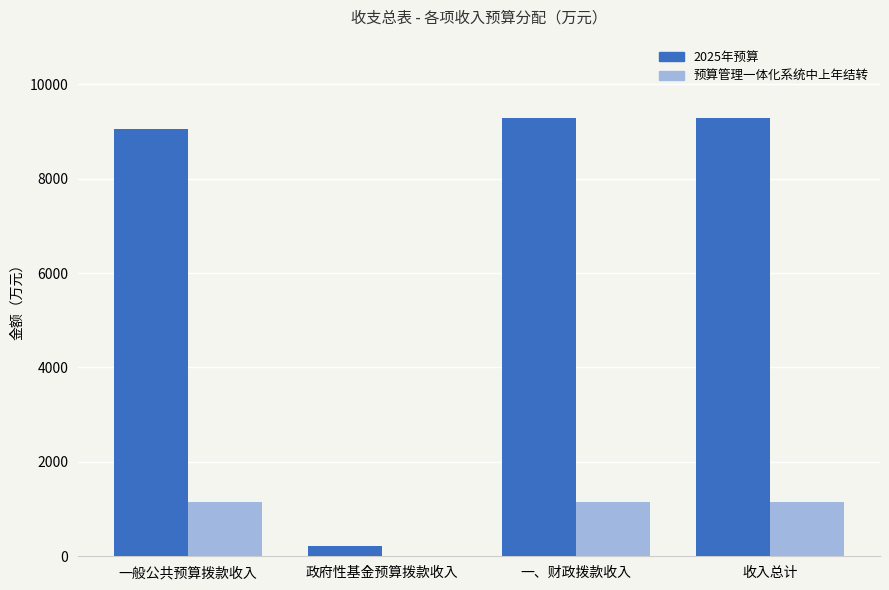

What is the maximum value for 预算管理一体化系统中上年结转?

1147.0